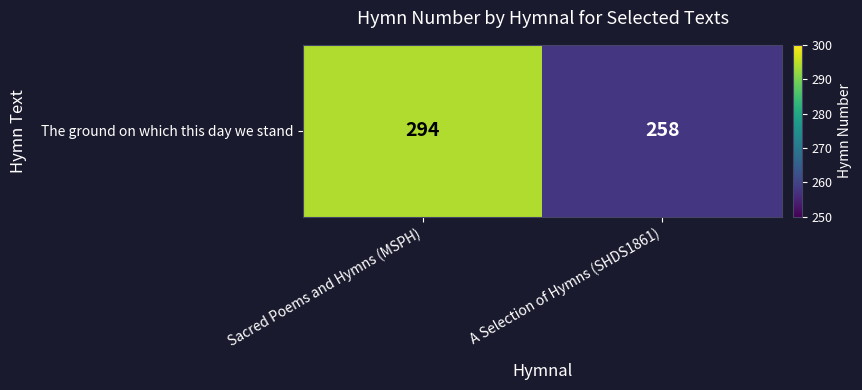

Reading right to left, transcribe all the data shown in this chart.

258	294